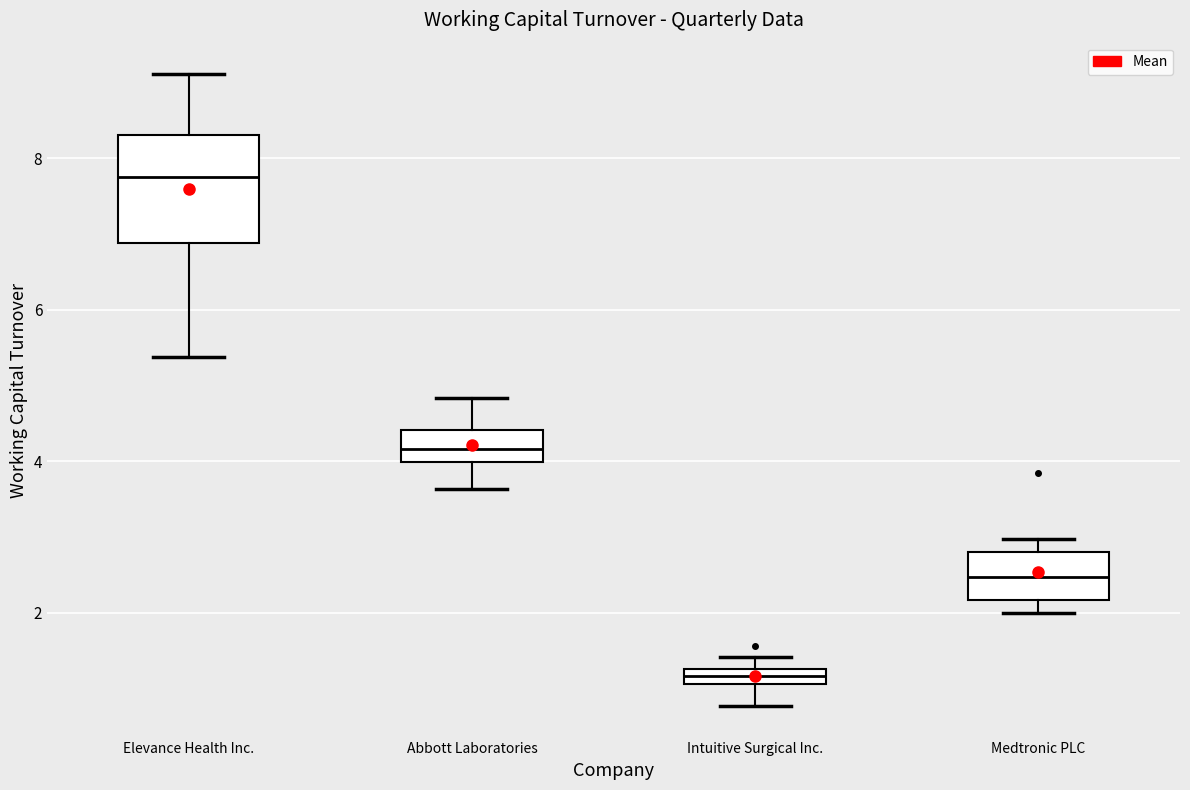

Which box has the highest median line?

Elevance Health Inc.